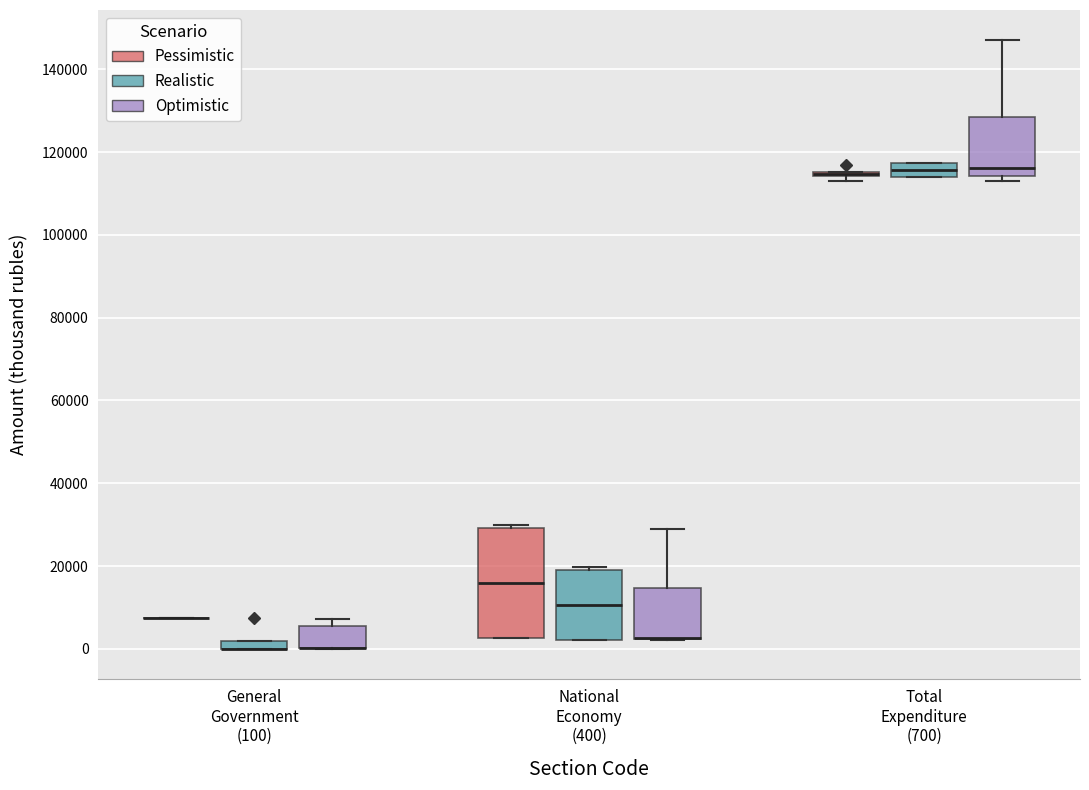

Where is the upper edge of the box for Total Expenditure (700) (Pessimistic) on the y-axis? The values are not printed on the chart, so give them approximately, as read against the axis.

116000